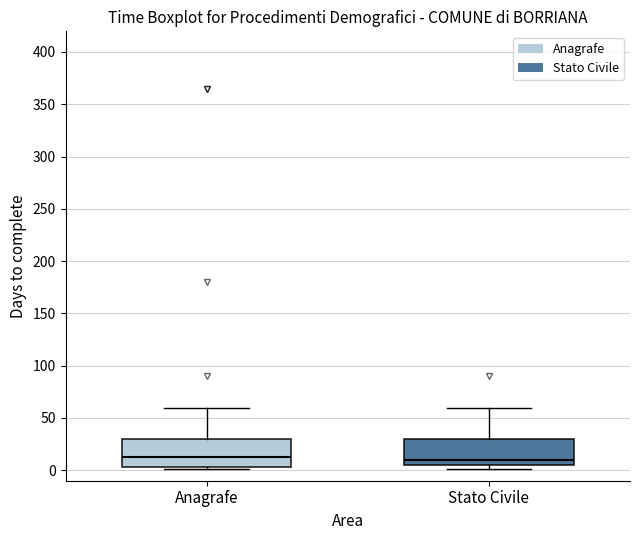

Where does the median line of the box for Stato Civile sit on the y-axis? The values are not printed on the chart, so give them approximately, as read against the axis.

10